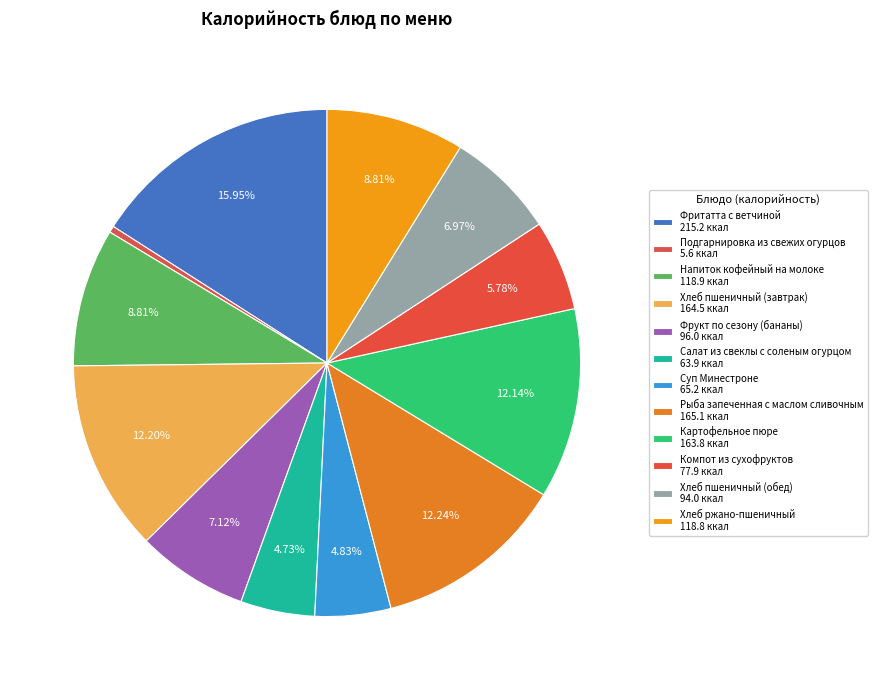

Between Суп Минестроне and Рыба запеченная с маслом сливочным, which is larger?

Рыба запеченная с маслом сливочным